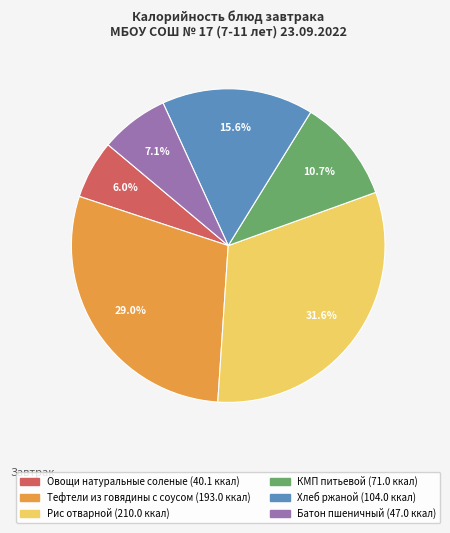

Which category has the biggest portion of the pie?

Рис отварной